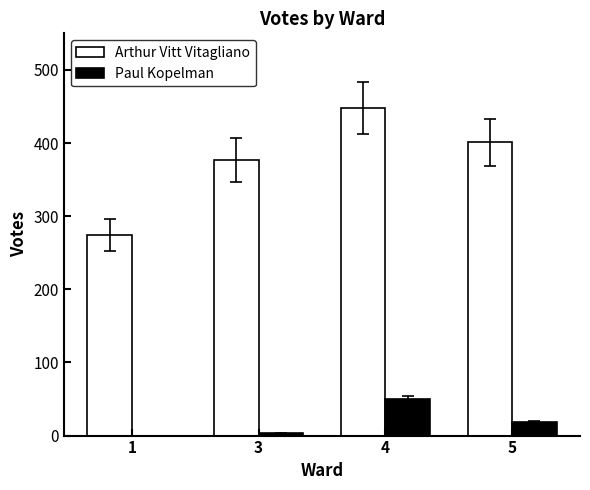

What is the maximum value for Arthur Vitt Vitagliano?

448